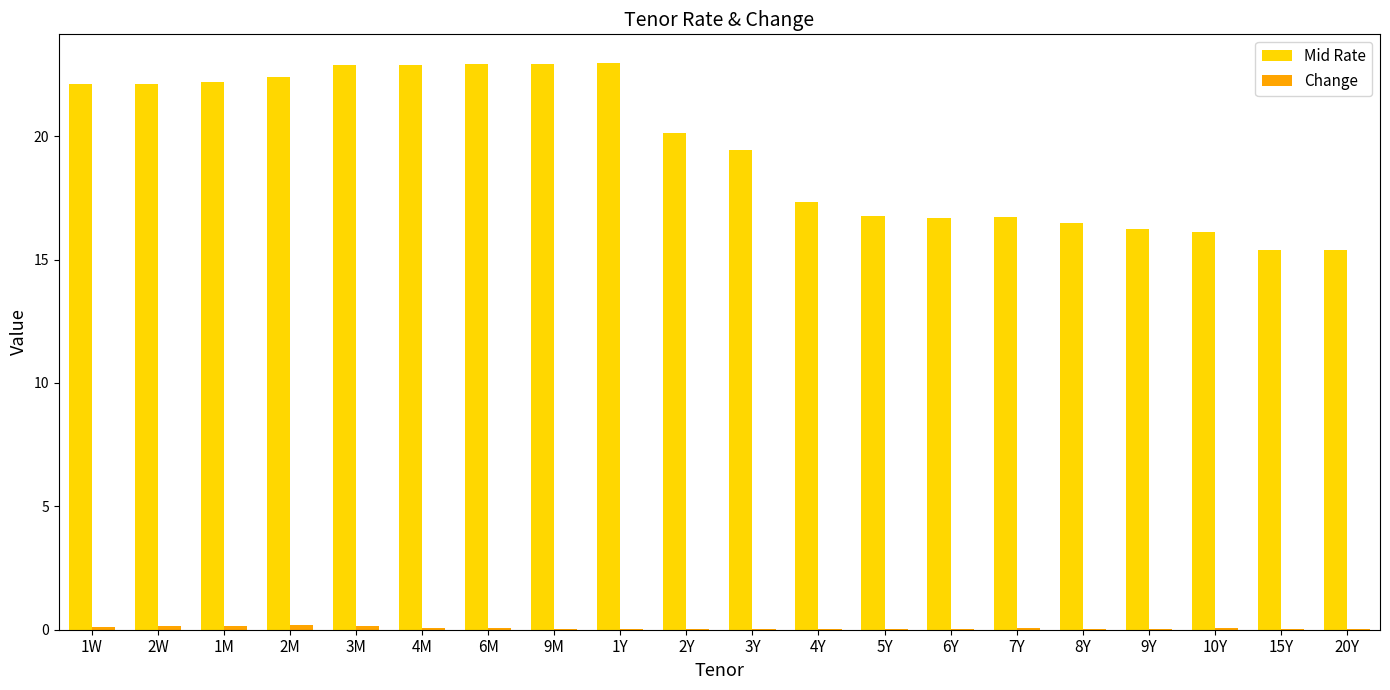

What is the spread (max minus min) of values at 2Y?

20.1